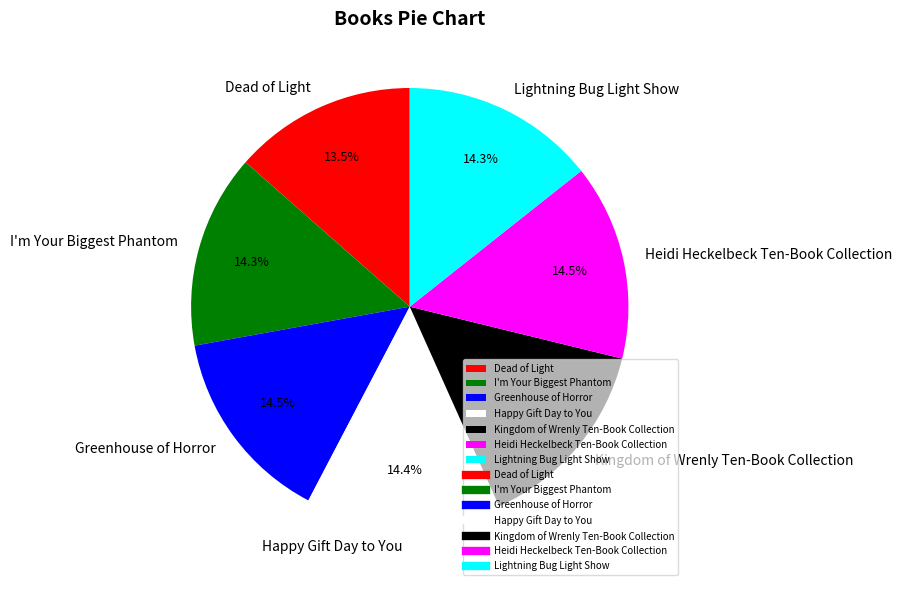

Which slice is the smallest?

Dead of Light